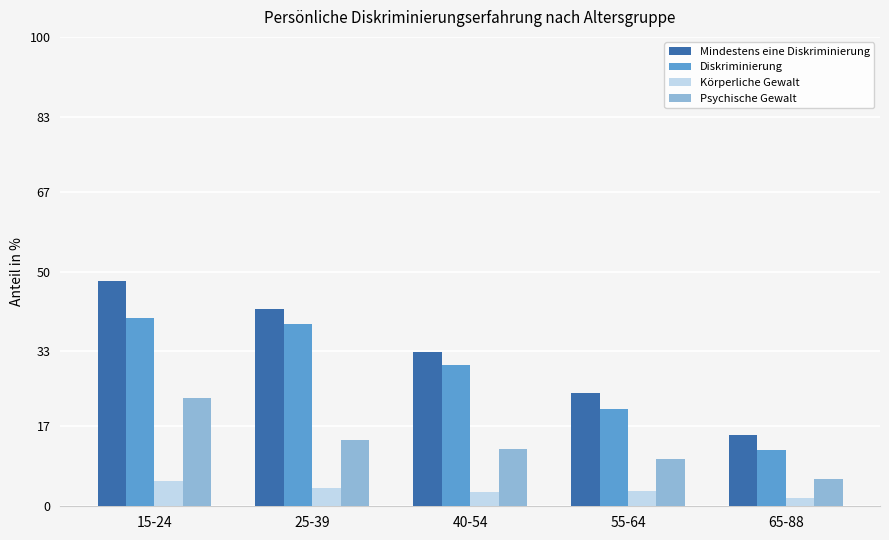

Read the Mindestens eine Diskriminierung value at 65-88.

15.1